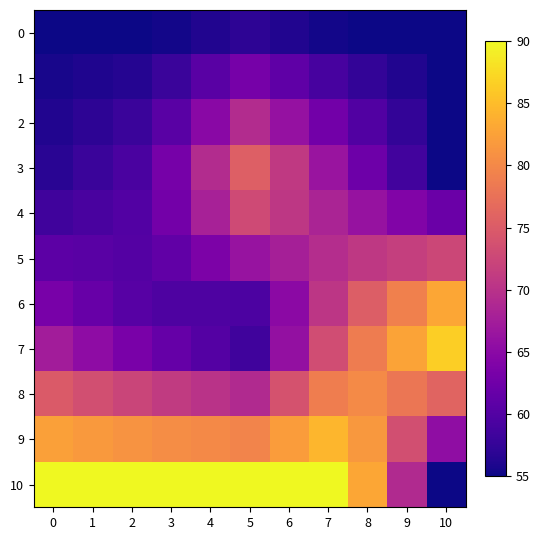

Count the number of categories in the chart.

11